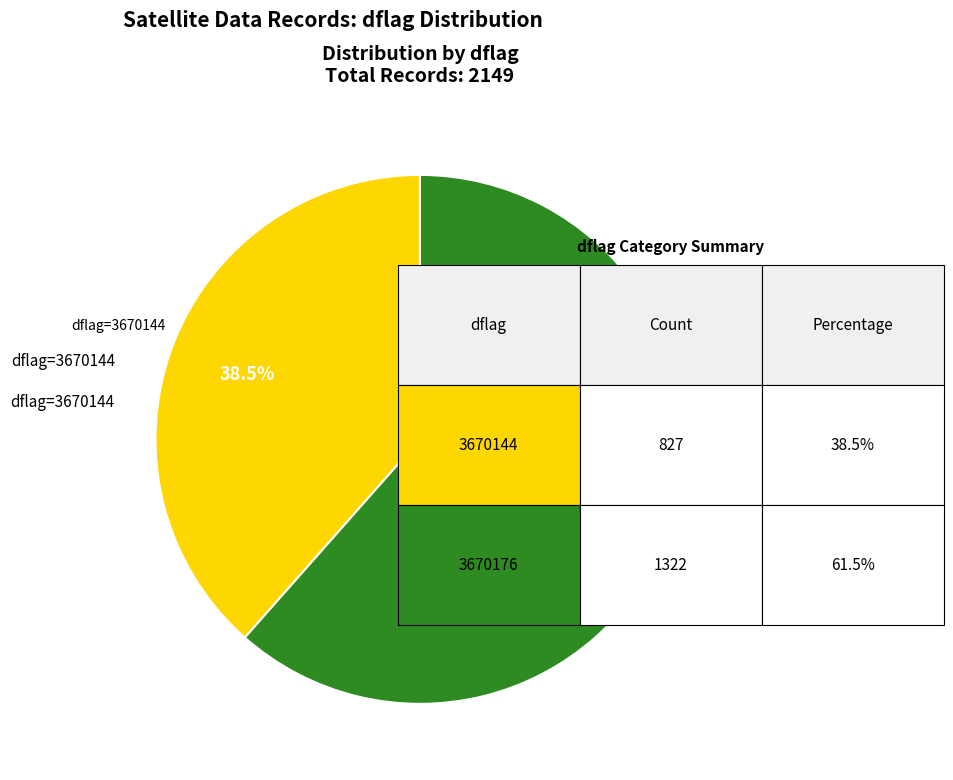

Does any single category account for the majority?

Yes